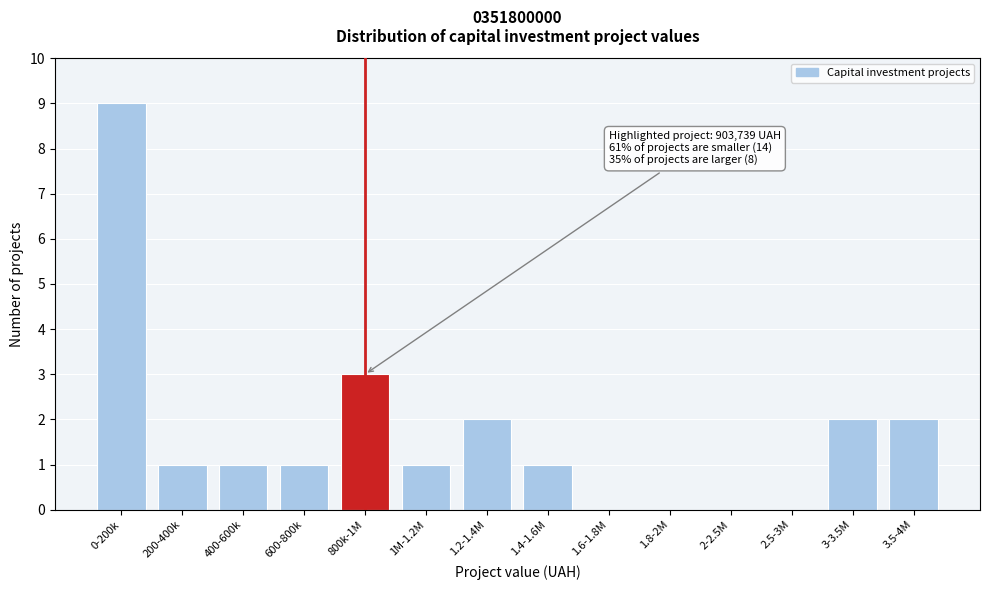

Reading left to right, extract all data points from this chart.

0-200k=9	200-400k=1	400-600k=1	600-800k=1	800k-1M=3	1M-1.2M=1	1.2-1.4M=2	1.4-1.6M=1	1.6-1.8M=0	1.8-2M=0	2-2.5M=0	2.5-3M=0	3-3.5M=2	3.5-4M=2